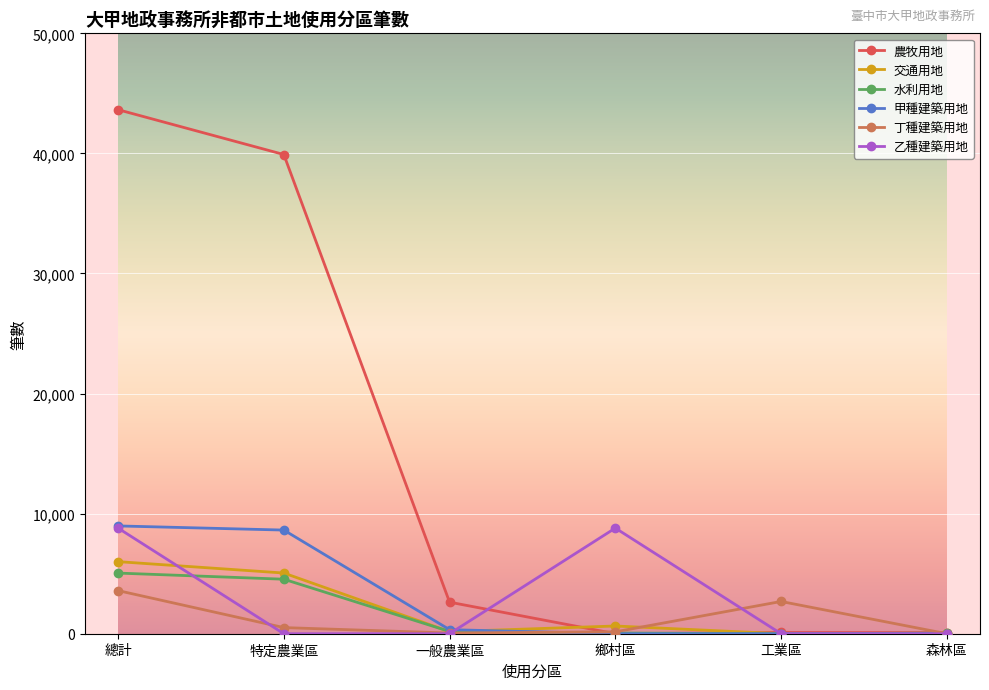

Count the number of categories in the chart.

6